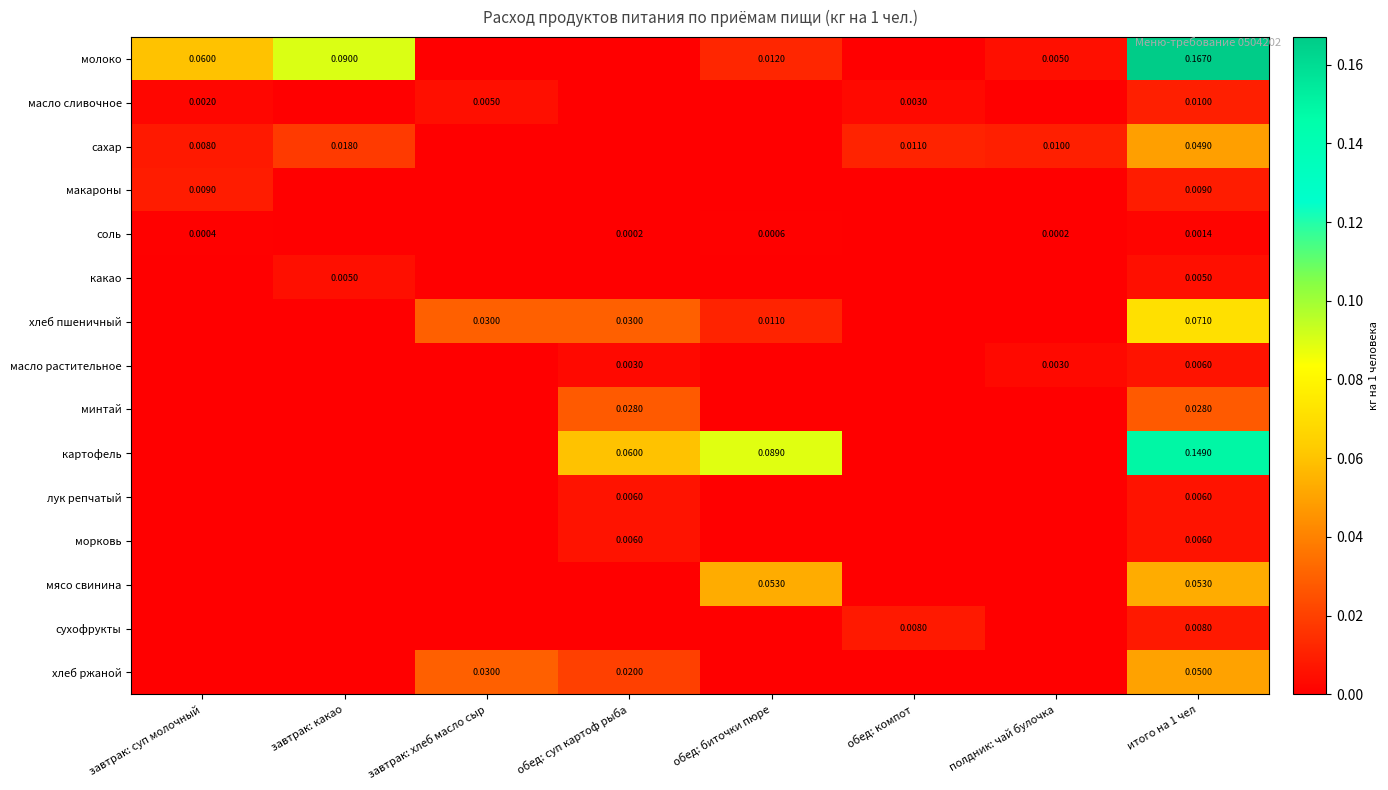

How many values in the хлеб пшеничный series exceed 0?

4